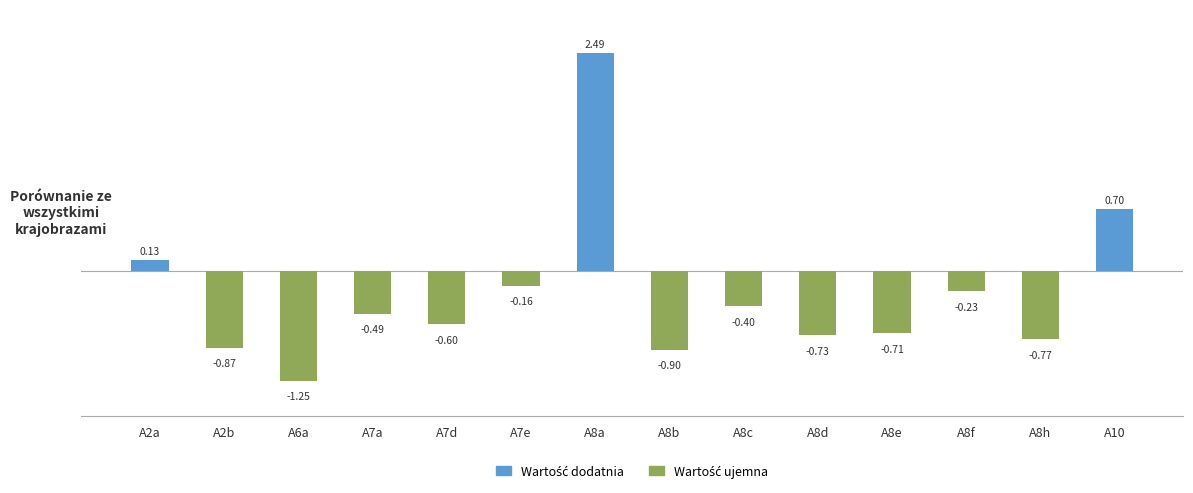

What is the label of the 4th bar from the right?

A8e